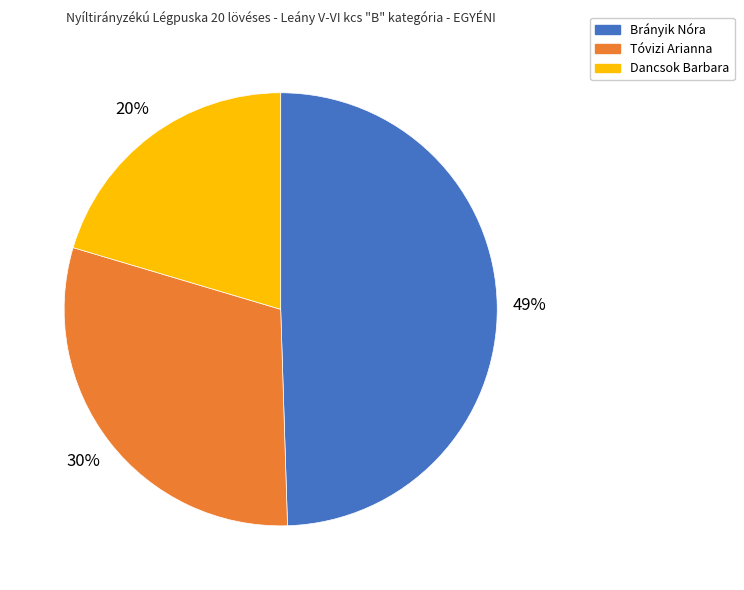

Approximately how many times larger is the value at Tóvizi Arianna compared to Brányik Nóra?

0.6